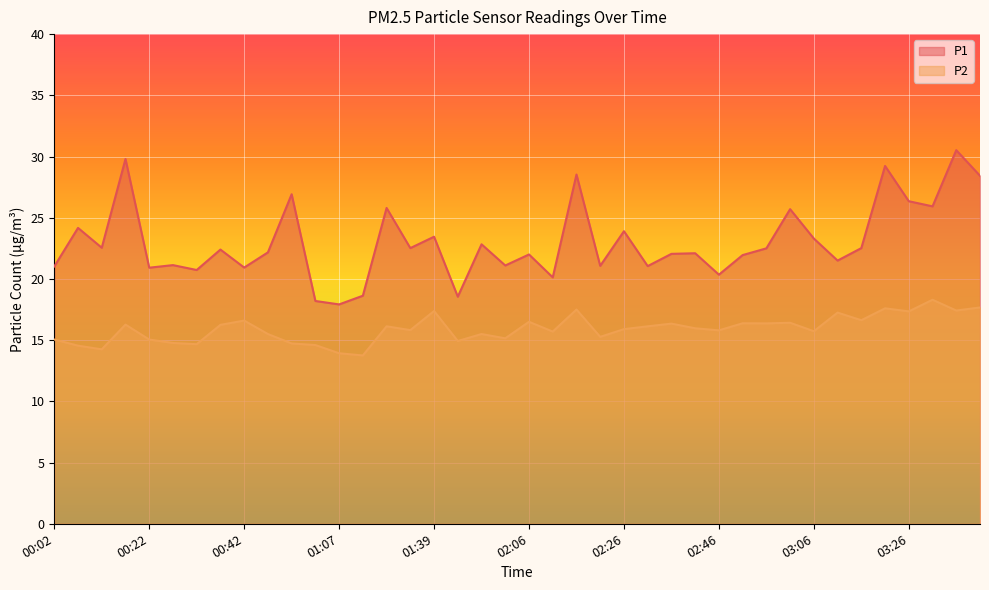

How many values in the P2 series are below 15?

9